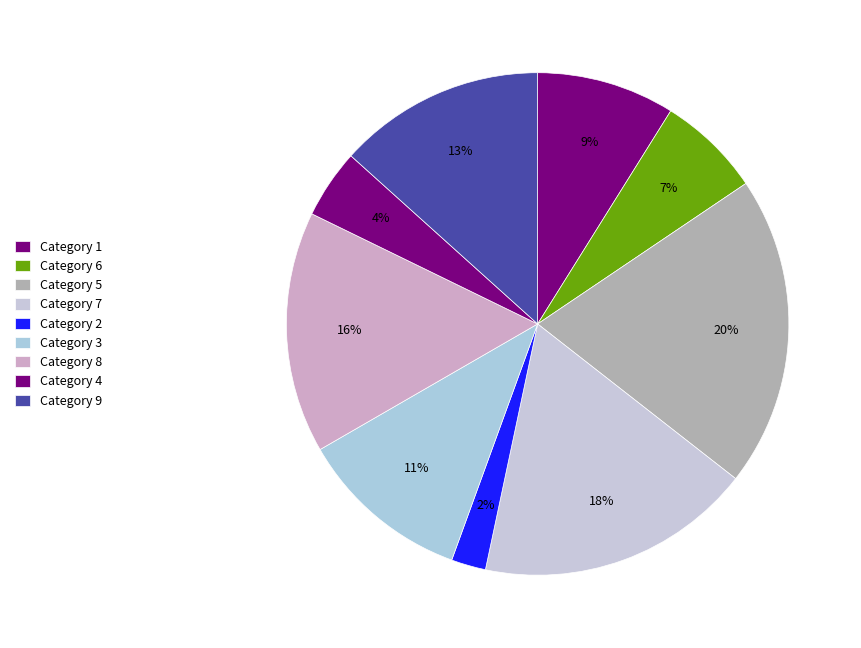

Count the number of slices in the pie.

9